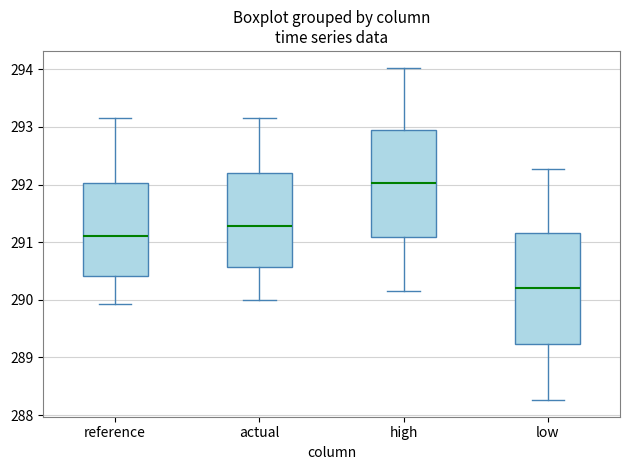

Reading left to right, read every box against the y-axis: the position of its median line, the range the box covers, and the ends of its whiskers. The values are not printed on the chart, so give them approximately, as read against the axis.

reference: median 291.1, box 290.4 to 292.0, whiskers 289.9 to 293.1
actual: median 291.3, box 290.6 to 292.2, whiskers 290.0 to 293.2
high: median 292.0, box 291.1 to 292.9, whiskers 290.2 to 294.0
low: median 290.2, box 289.2 to 291.2, whiskers 288.3 to 292.3